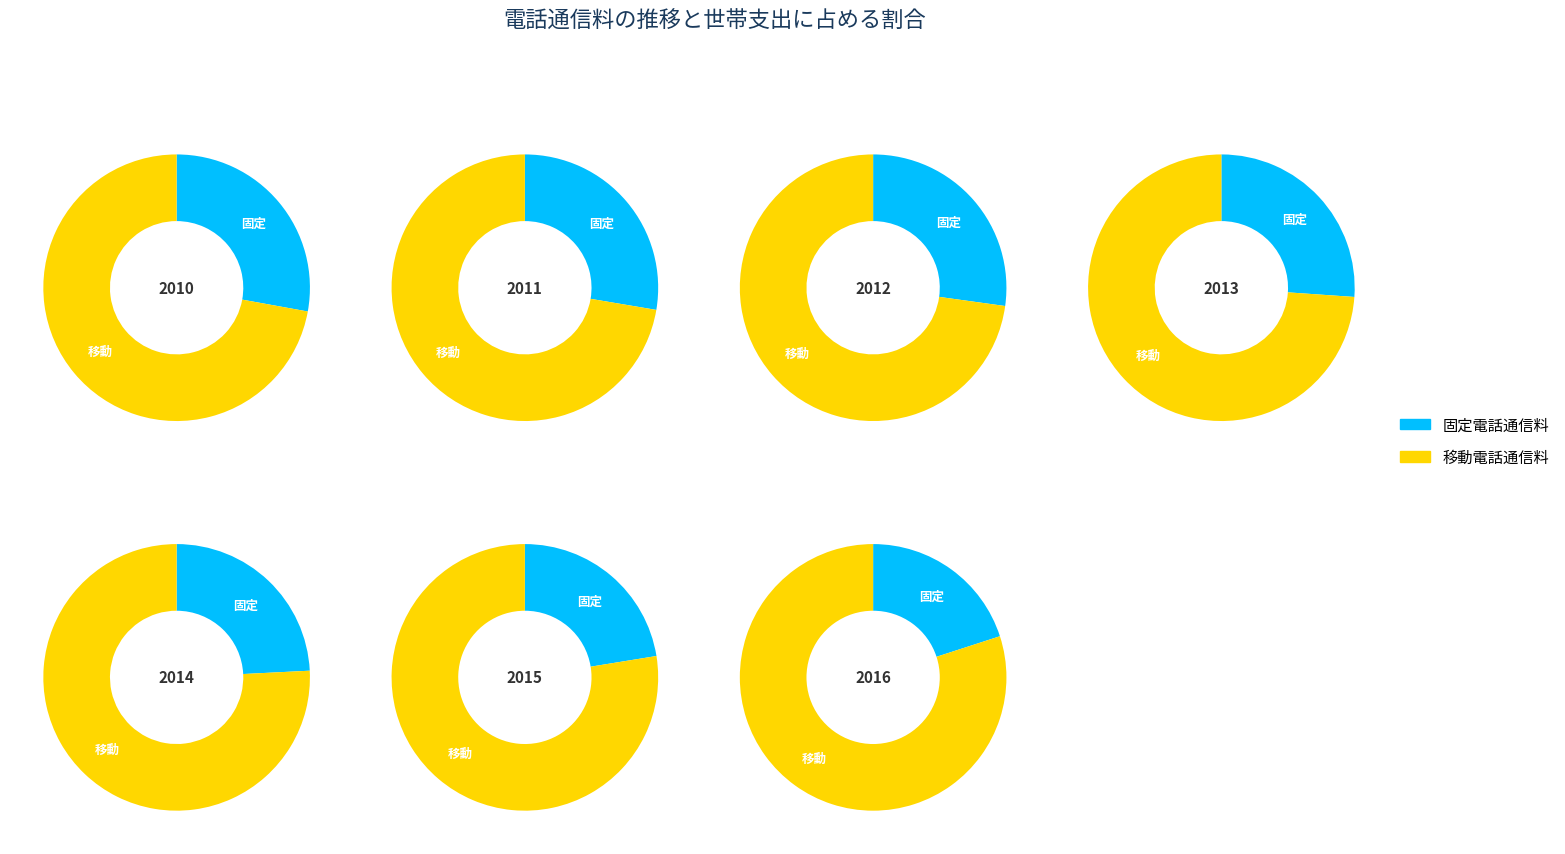

Rank the series by their maximum value, from highest to lowest.

移動電話通信料, 固定電話通信料